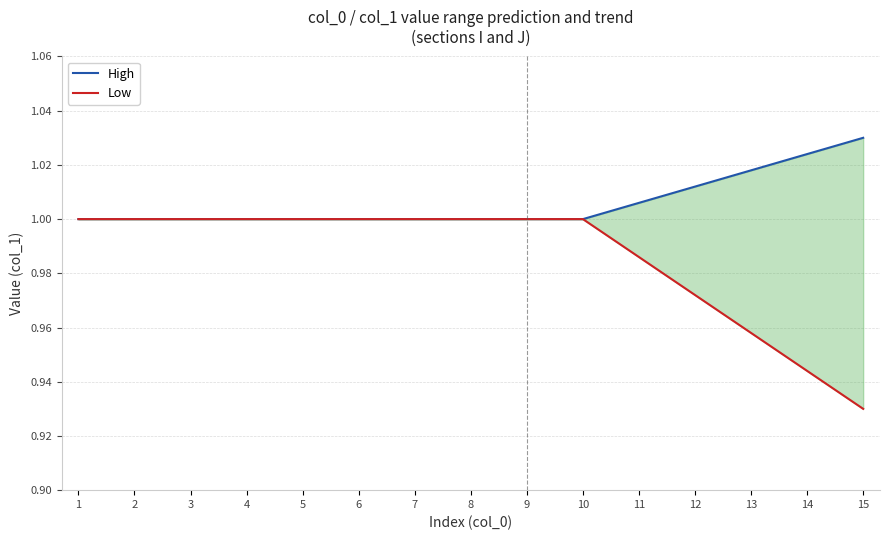

Rank the series by their average value, from highest to lowest.

High, Low